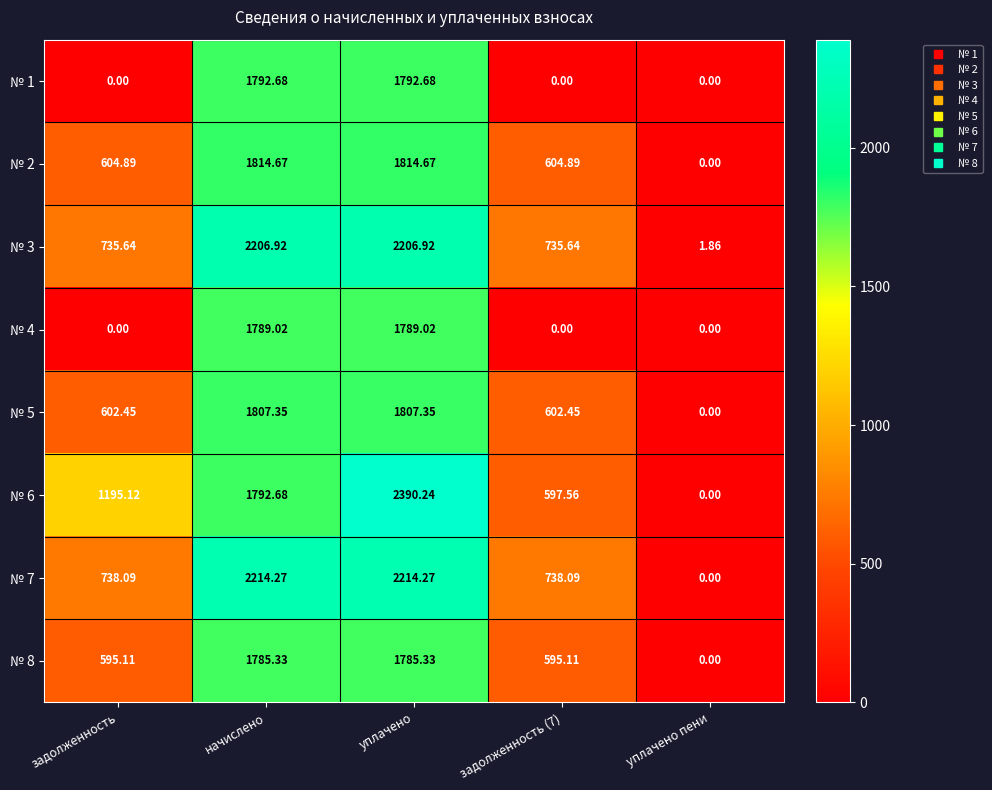

Which category has the highest value across all series?

уплачено